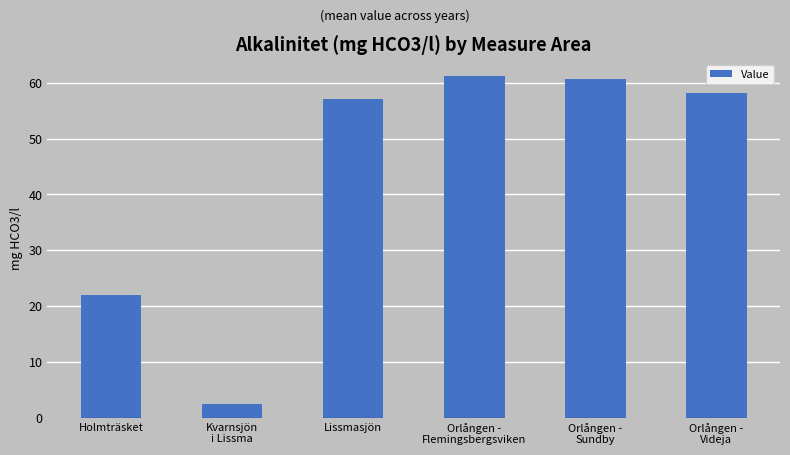

How many values are below 58?

3